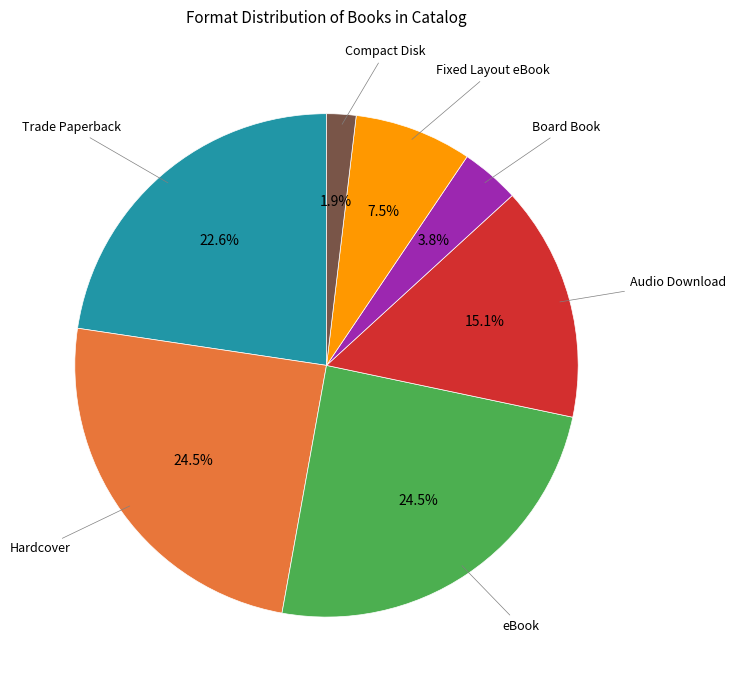

What portion of the pie excludes Audio Download?

84.9%